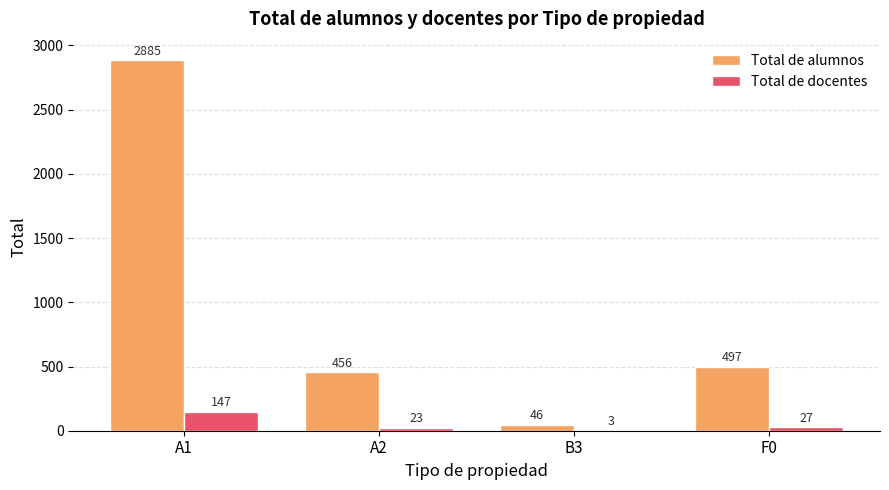

Reading right to left, list all the values displayed in this chart.

Total de alumnos: 497	46	456	2885
Total de docentes: 27	3	23	147